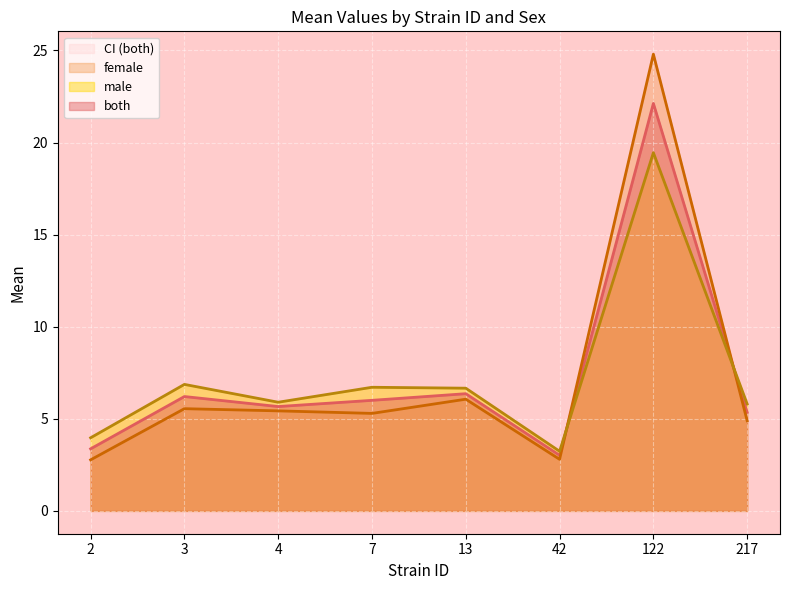

What is the difference between the female values at 13 and 7?

0.8